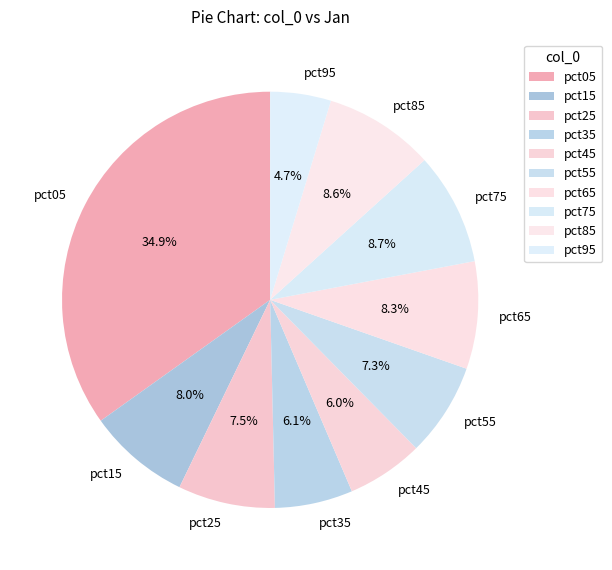

Is pct85 the majority of the pie?

No